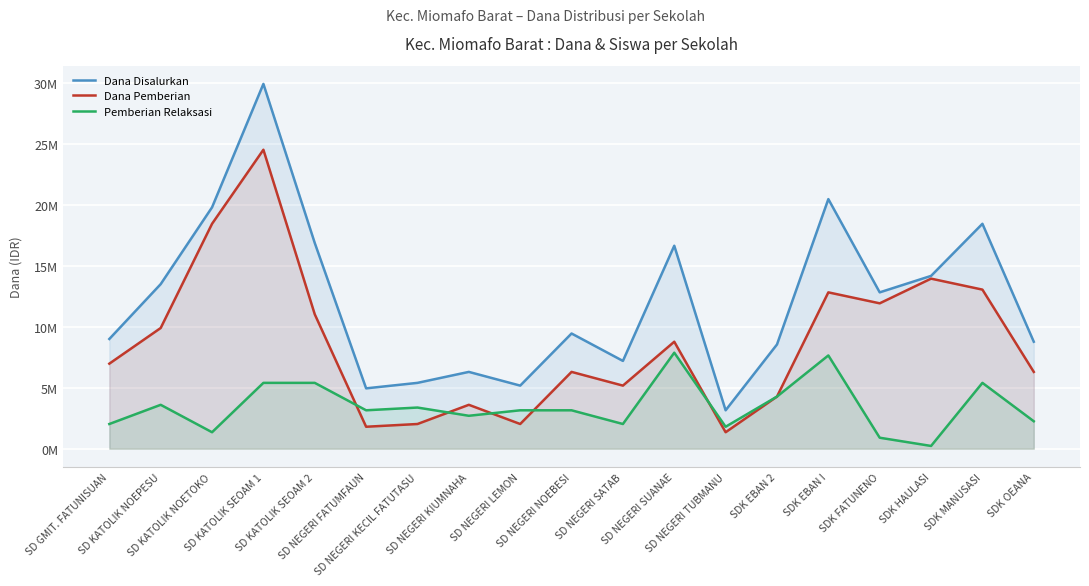

At which label does Dana Pemberian first exceed 6975000?

SD KATOLIK NOEPESU